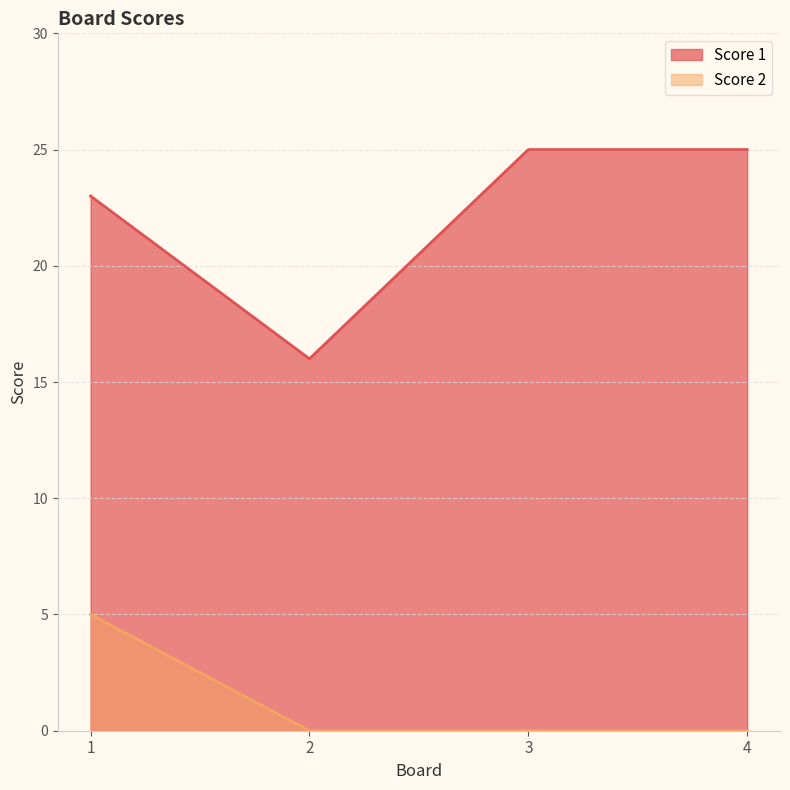

Between 2 and 4, which series saw the biggest shift?

Score 1